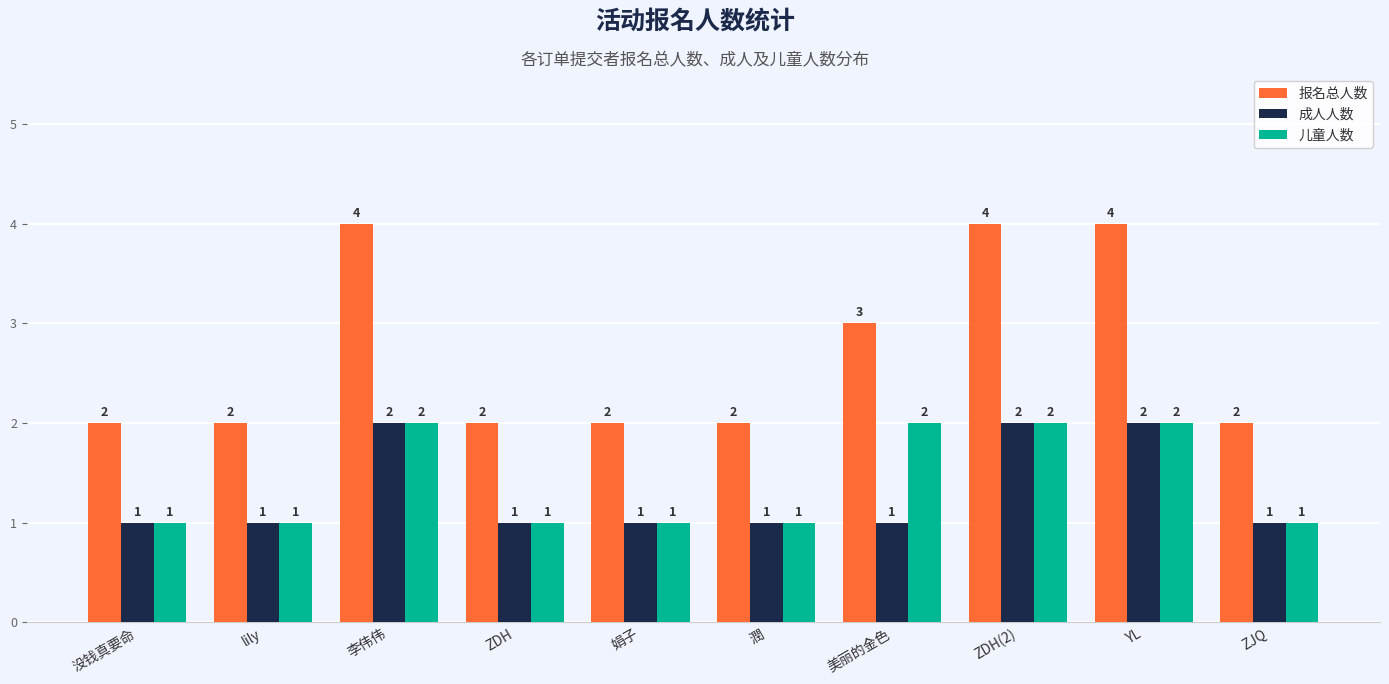

Reading left to right, list all the values displayed in this chart.

报名总人数: 2	2	4	2	2	2	3	4	4	2
成人人数: 1	1	2	1	1	1	1	2	2	1
儿童人数: 1	1	2	1	1	1	2	2	2	1